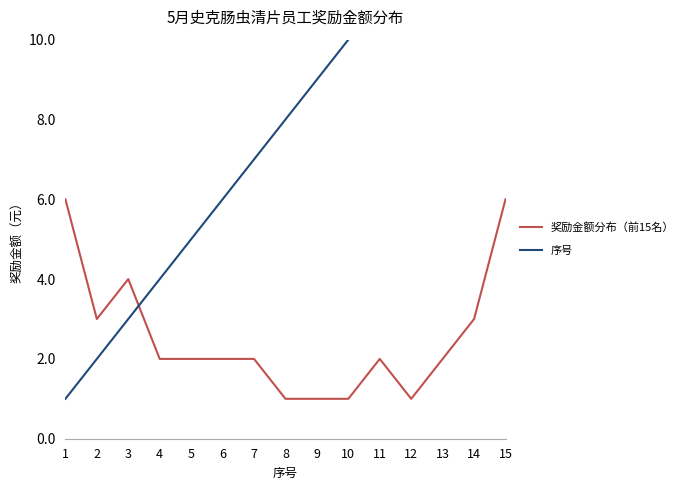

How many values in the 序号 series exceed 8?

7